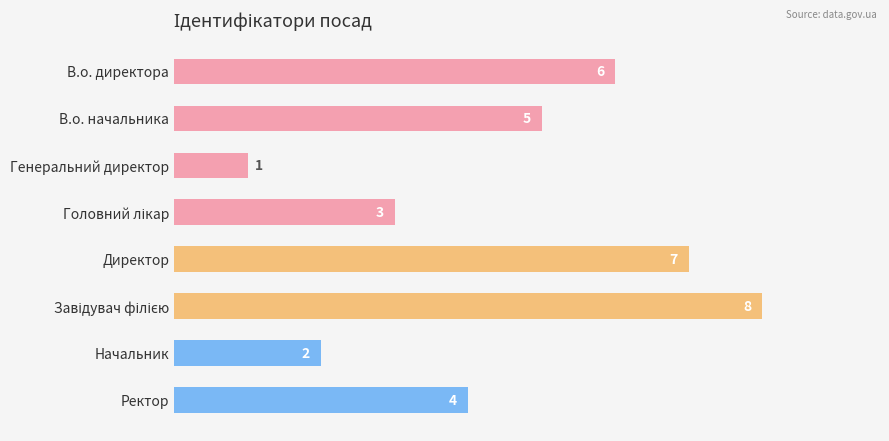

Is it true that the value at Директор is 10?

False